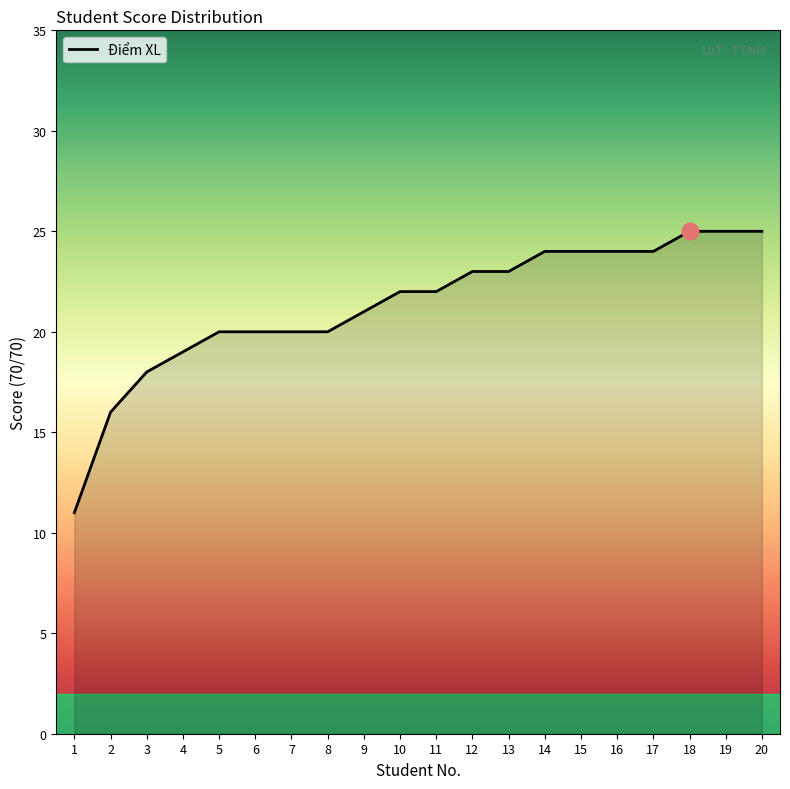

At which label is the value closest to 18?

3